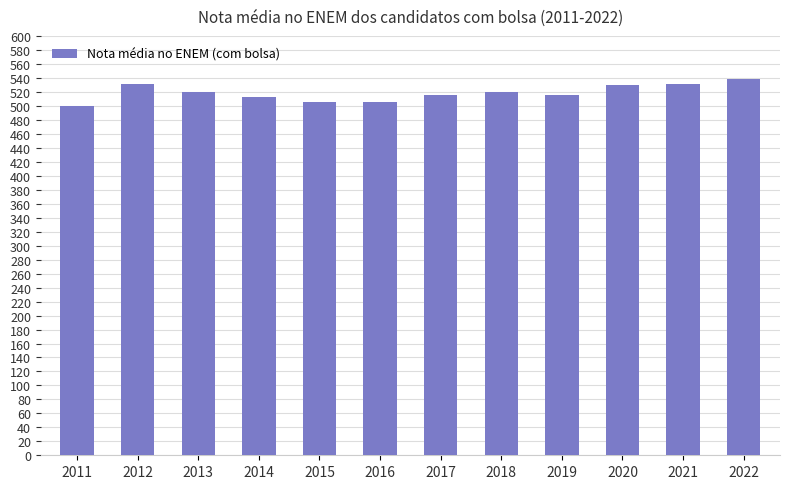

What is the difference between the maximum and minimum values?

39.8